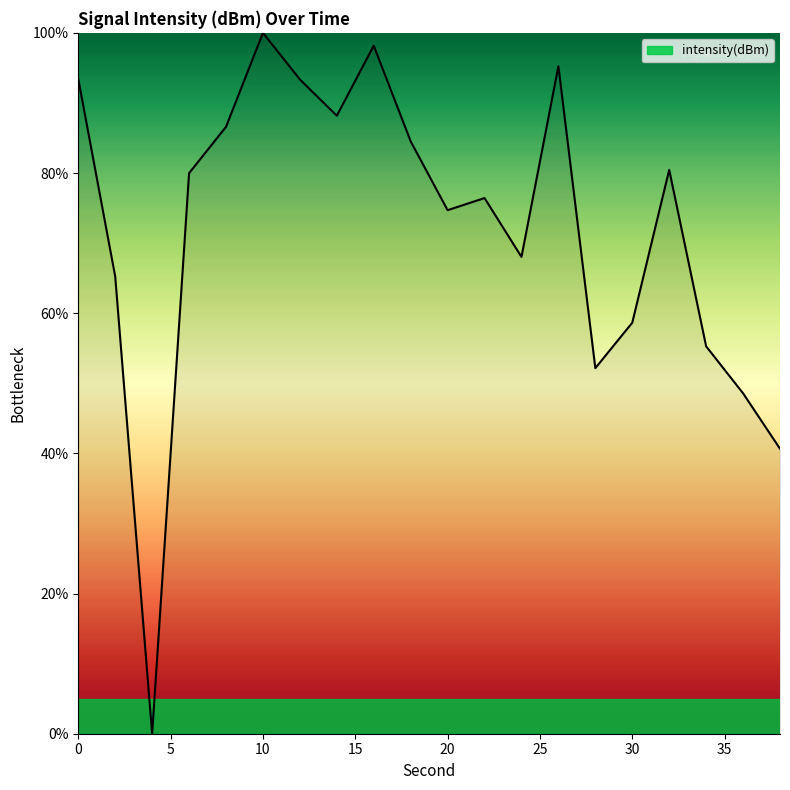

How many positive values are there?

19